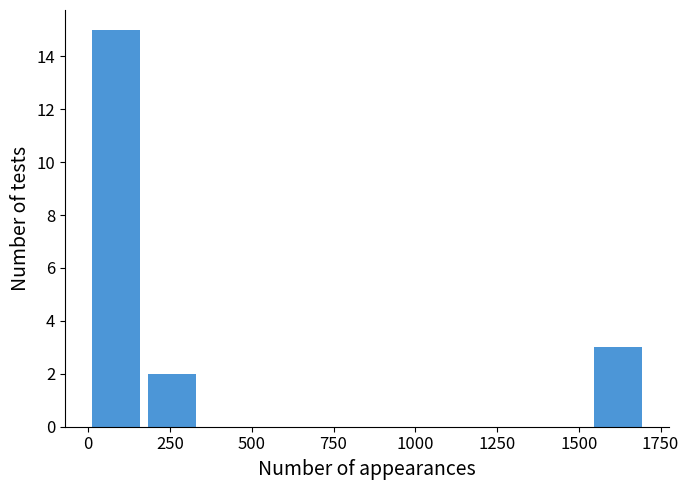

Around what value on the x-axis is the tallest bar? Give the approximate position of its centre, as read against the axis.

100